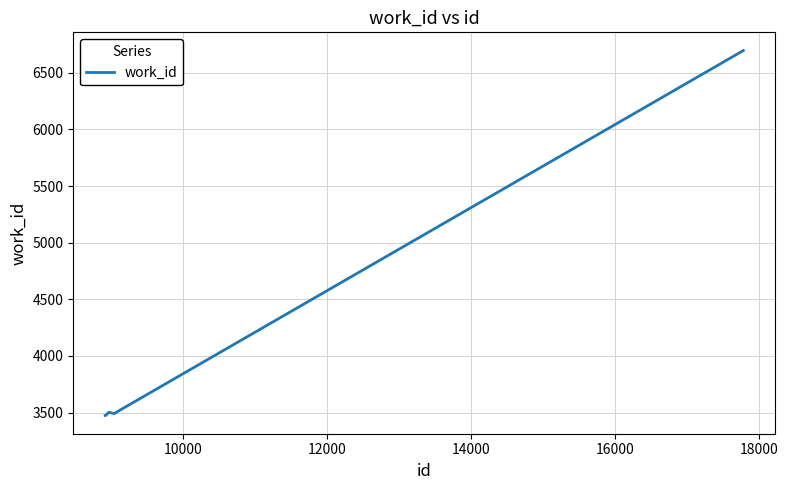

What is the maximum value shown in the chart?

6696